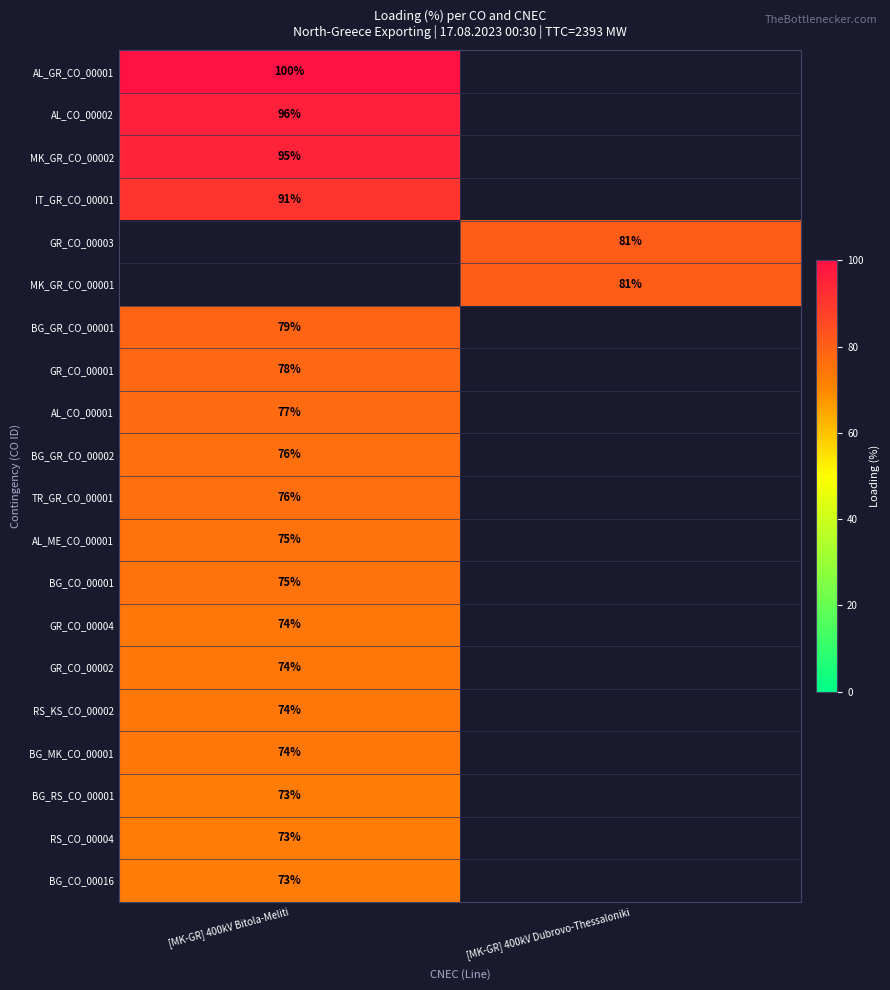

True or false: GR_CO_00004 has a value of 32 at [MK-GR] 400kV Bitola-Meliti.

False